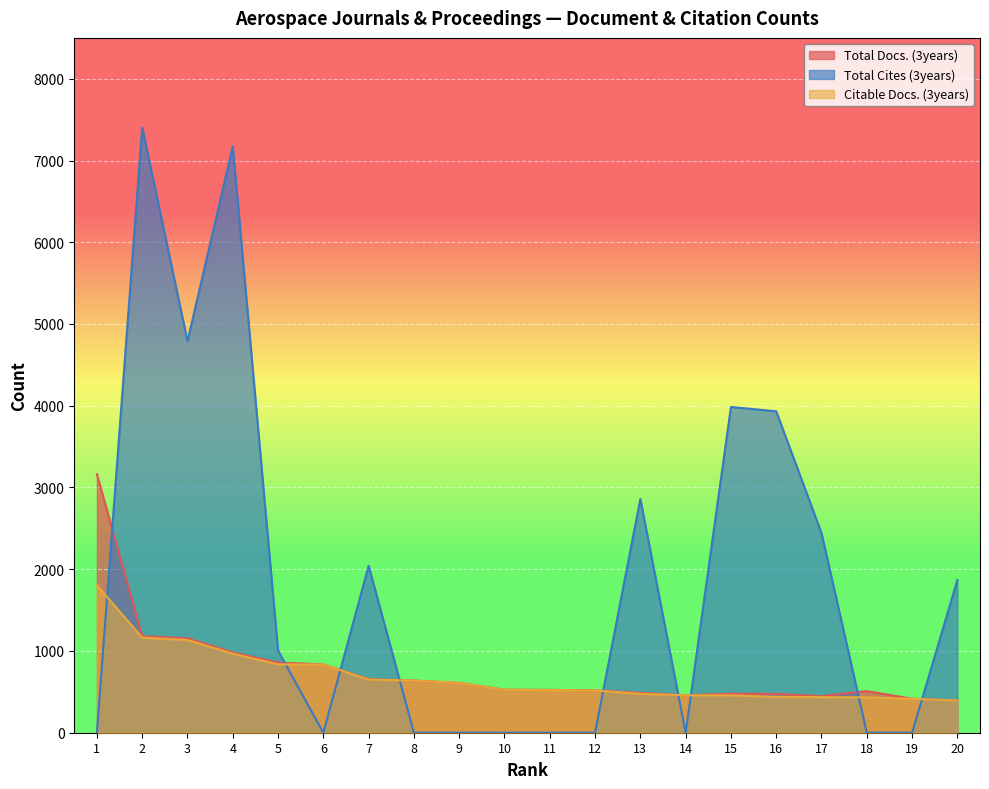

True or false: Citable Docs. (3years) and Total Docs. (3years) intersect in this chart.

False